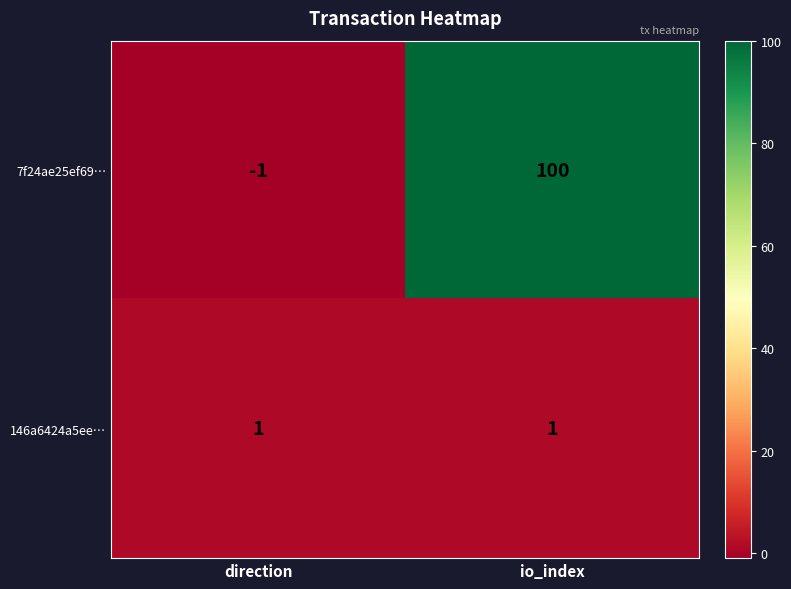

Reading left to right, what are all the values shown in this chart?

7f24ae25ef69…: -1	100
146a6424a5ee…: 1	1